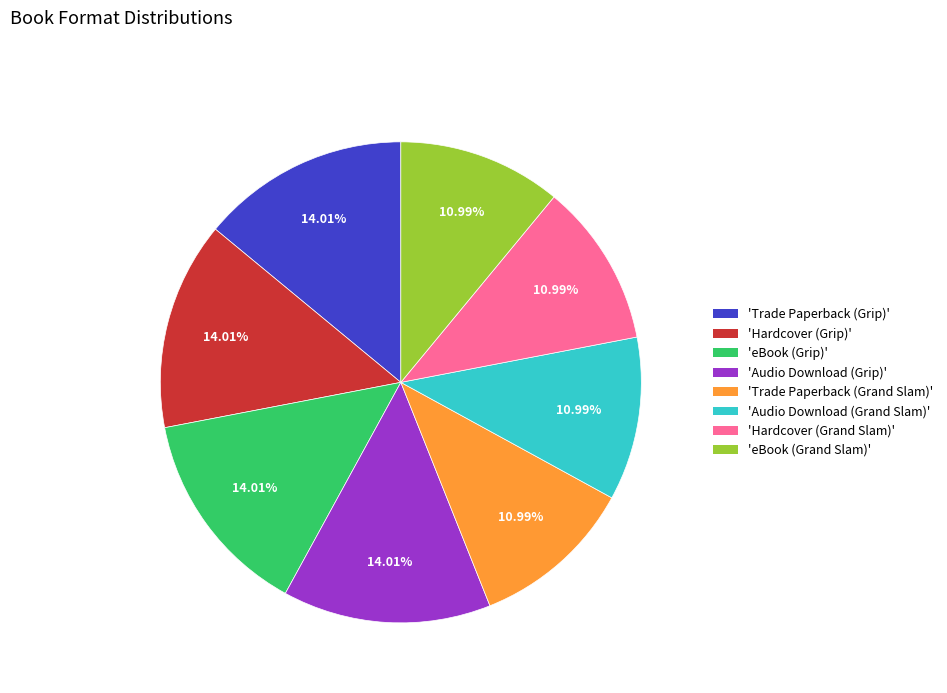

Is there any slice that represents more than half of the pie?

No